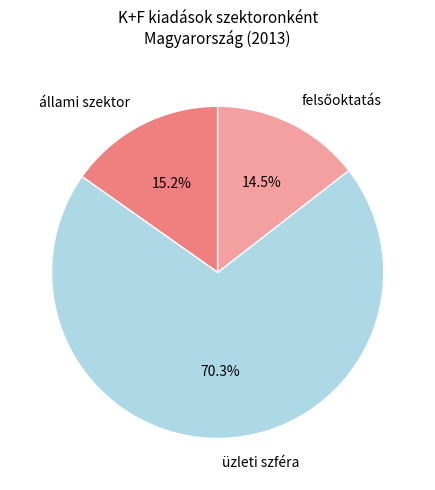

To the nearest percent, what percentage of the pie is üzleti szféra?

70%